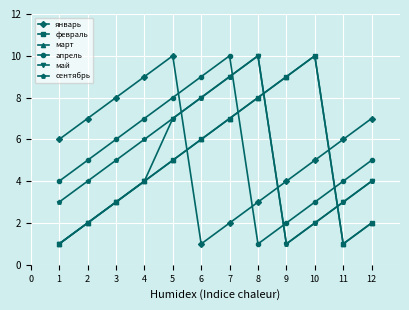

In март, how many points are higher than both neighbors (excluding endpoints)?

1